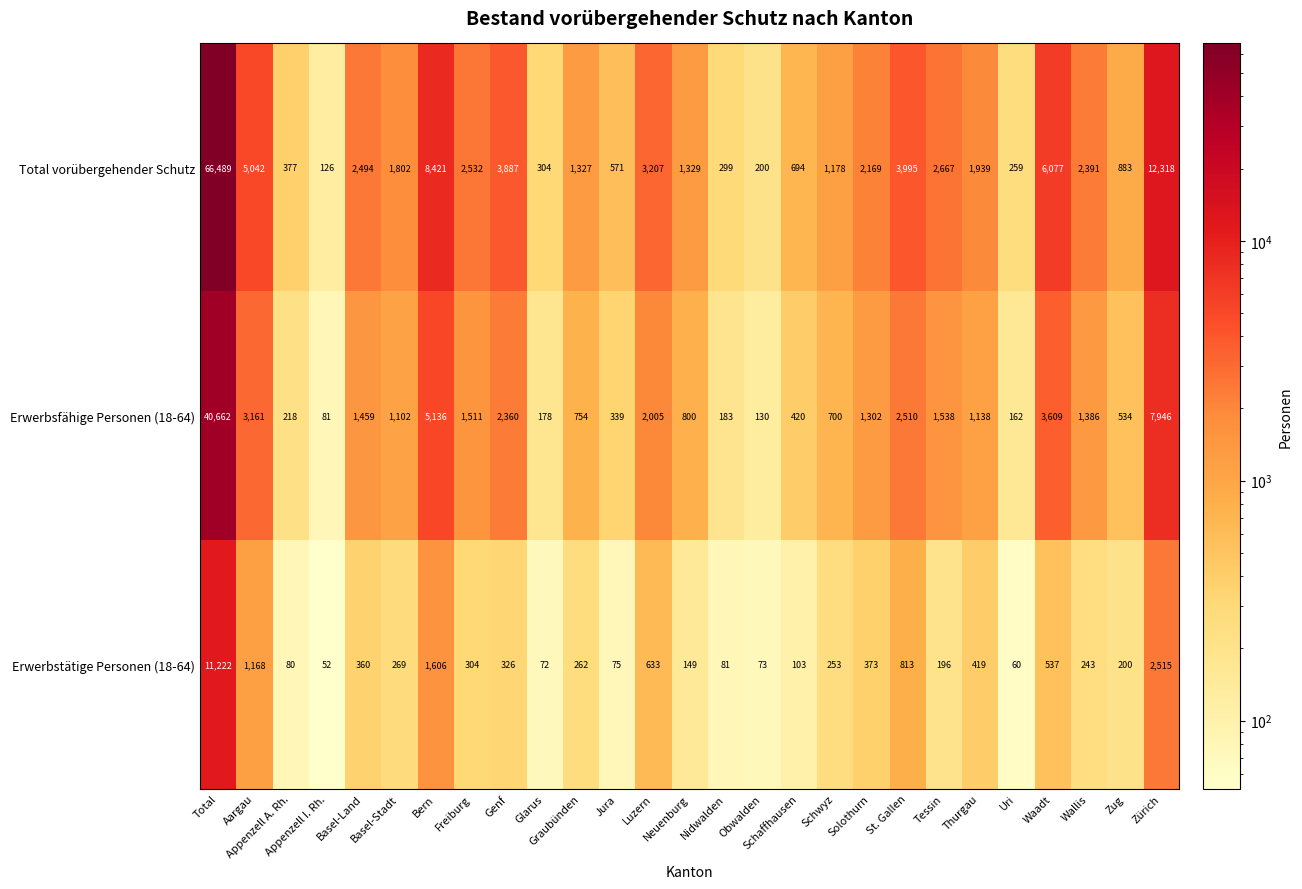

How many categories are shown in the chart?

27